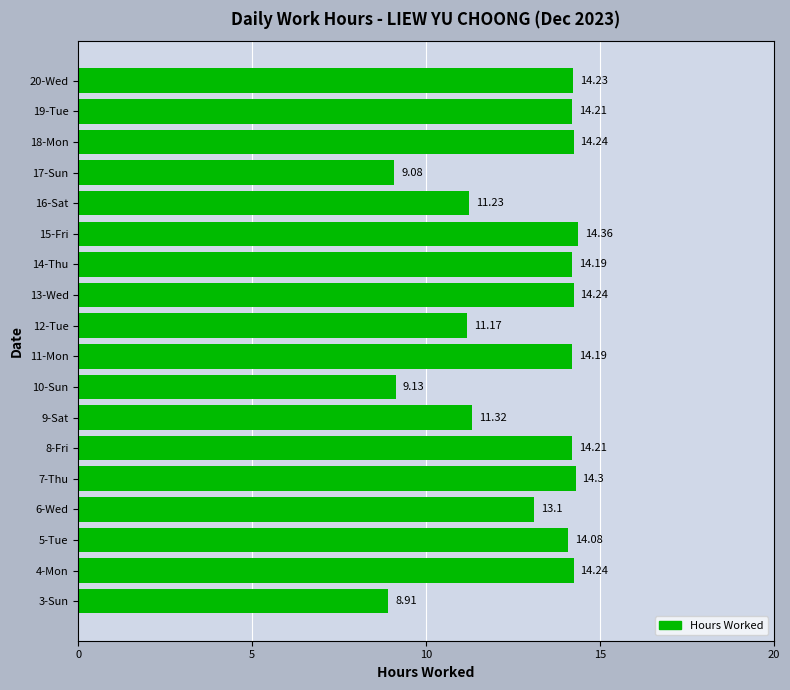

What is the greatest value displayed?

14.4